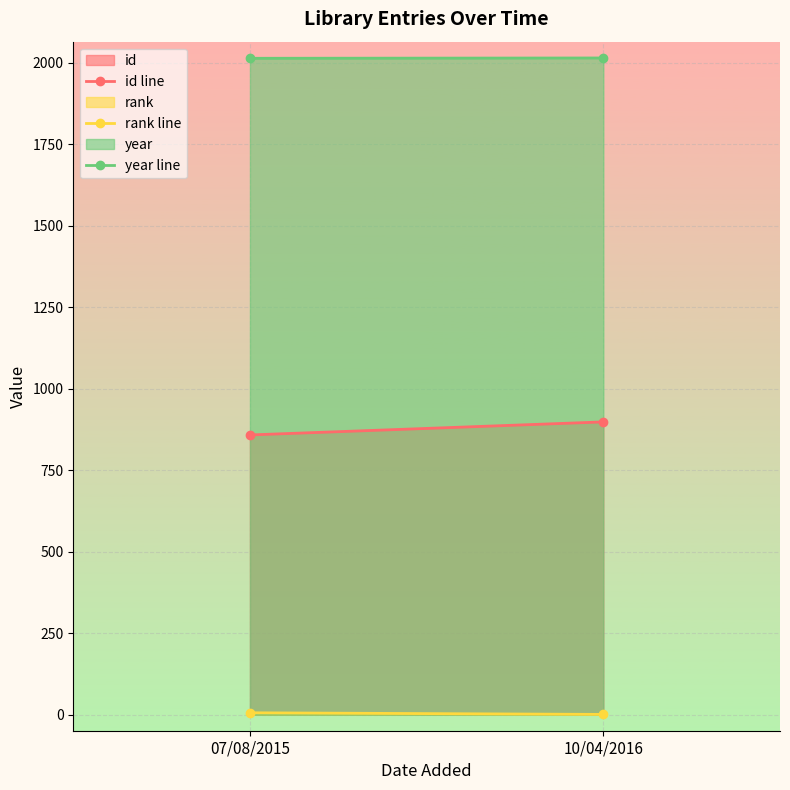

Count the number of categories in the chart.

2